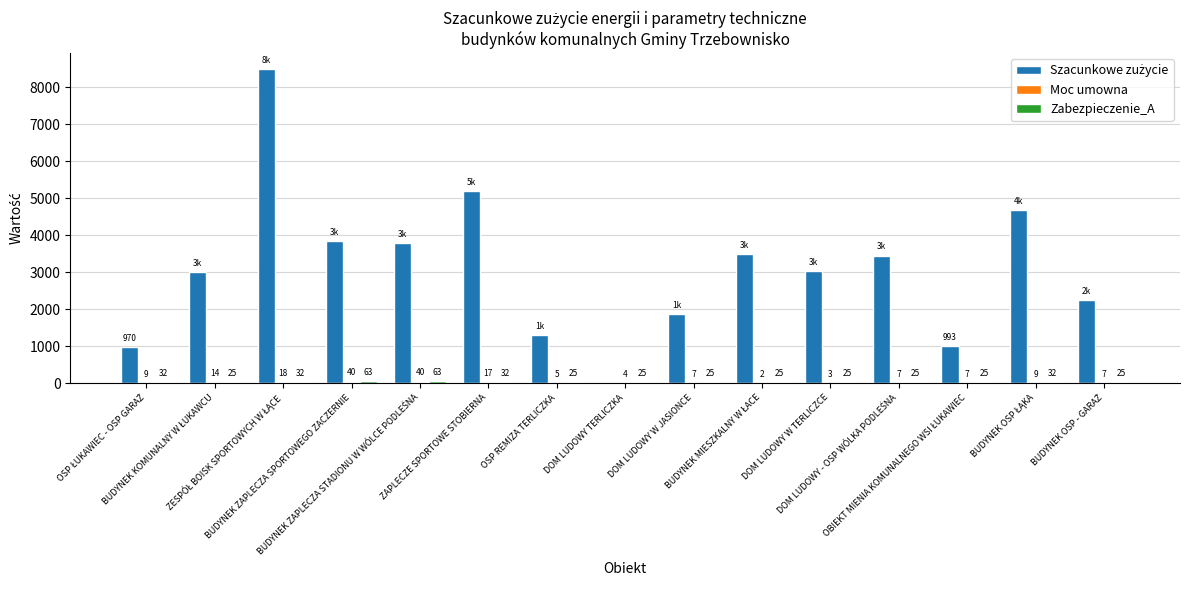

How many distinct data groups are displayed?

3